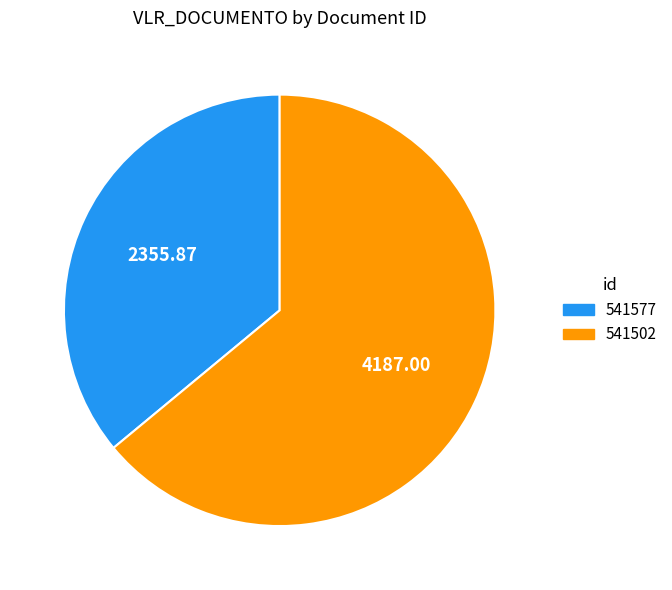

Is the sum of 541577 and 541502 greater than half?

Yes